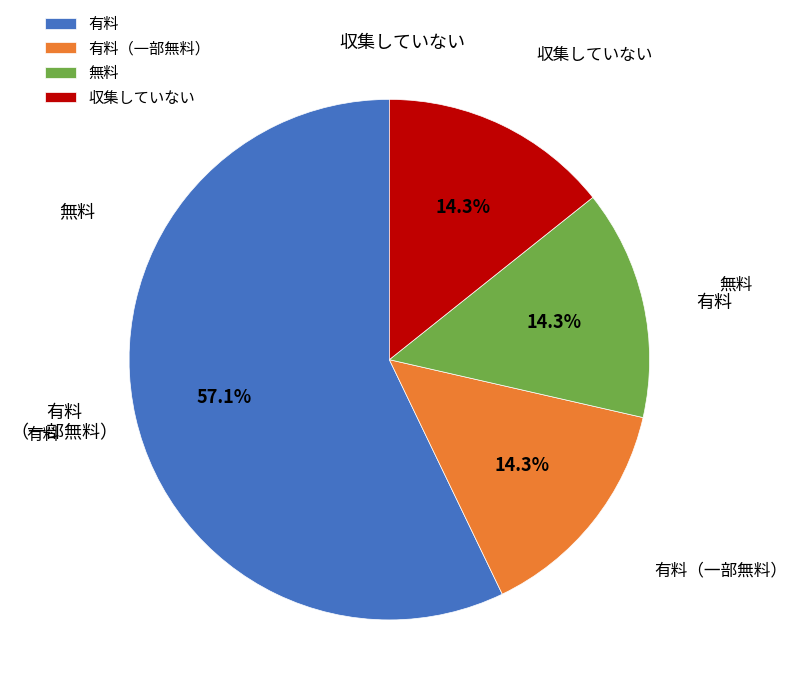

What is the largest slice in the pie chart?

有料